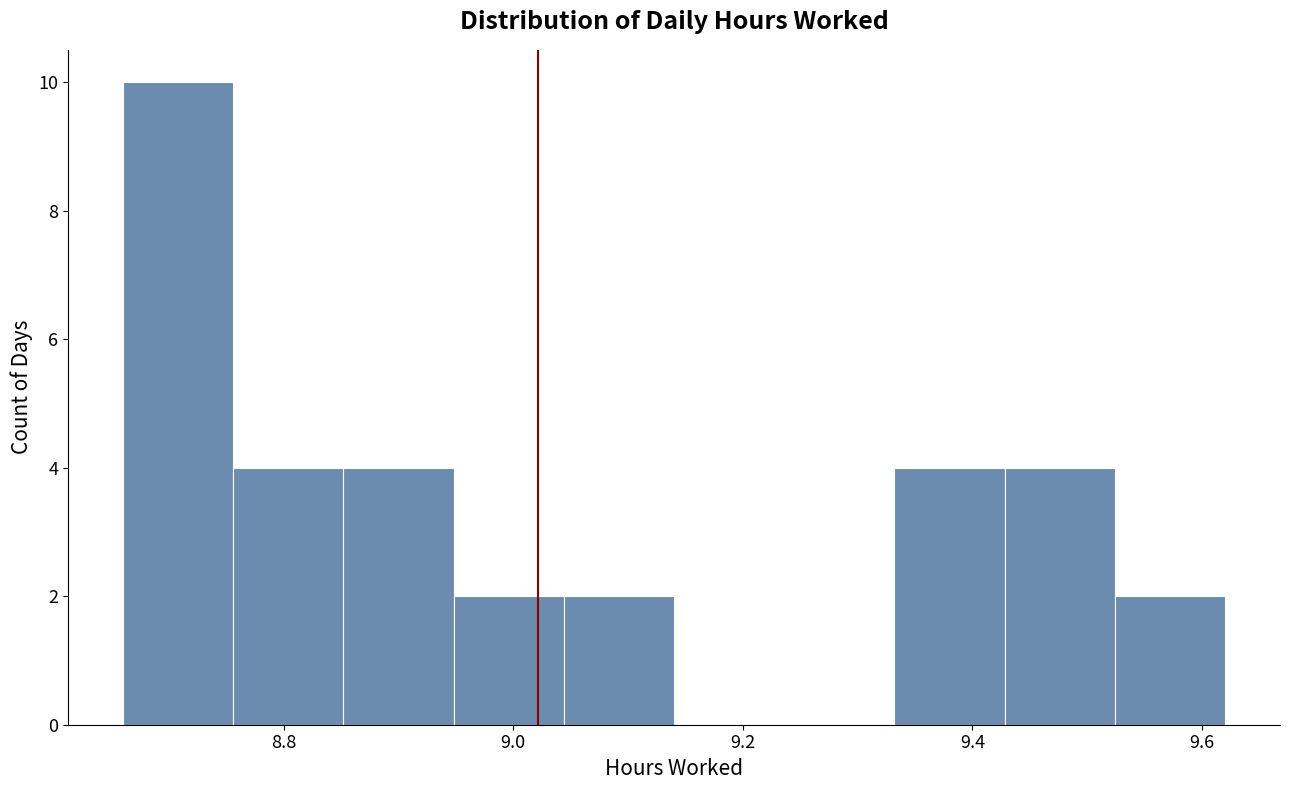

What is the height of the bar covering 9.428 to 9.524 on the x-axis? Neither the bar edges nor the heights are printed on the chart, so give them approximately, as read against the axes.

4